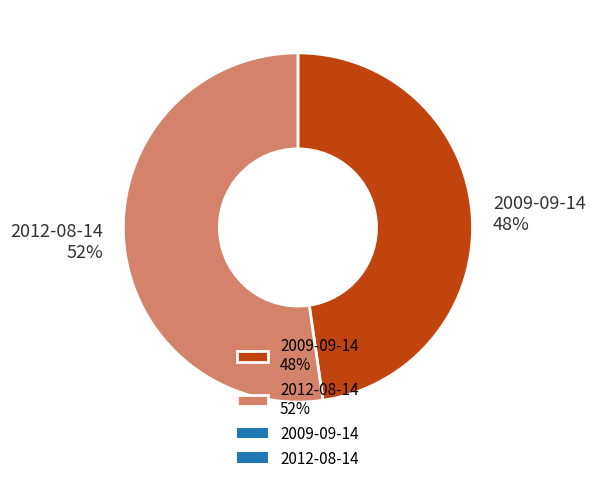

To the nearest percent, what portion does 2012-08-14 represent?

52%